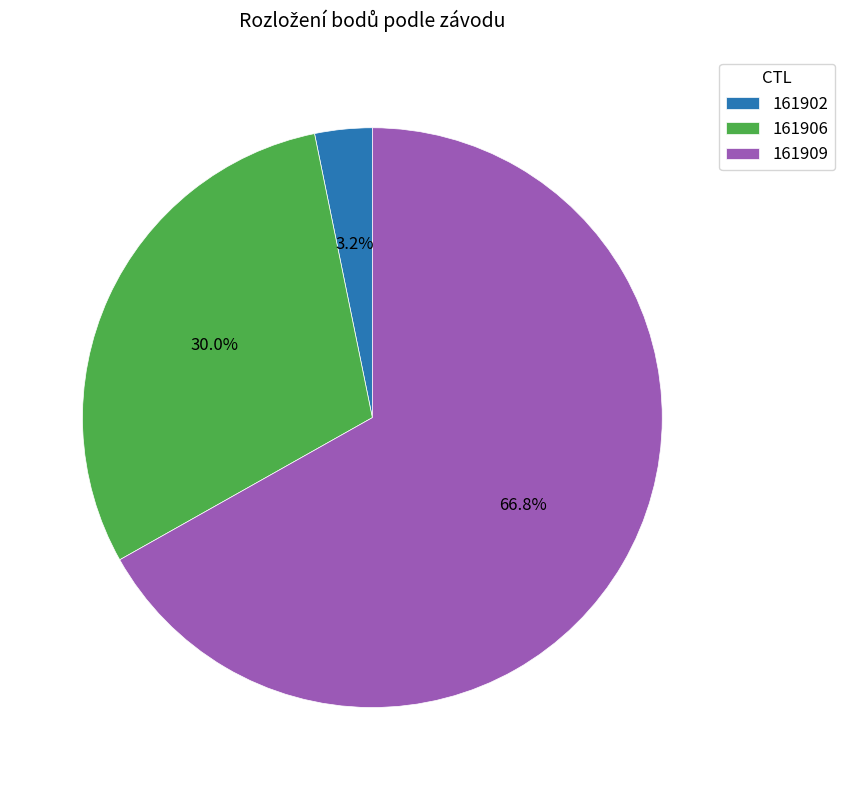

Count the number of slices in the pie.

3